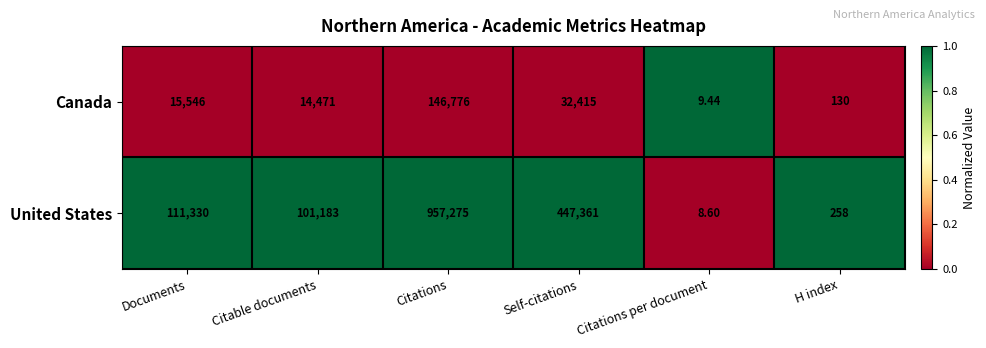

Which series has the largest total across all categories?

United States